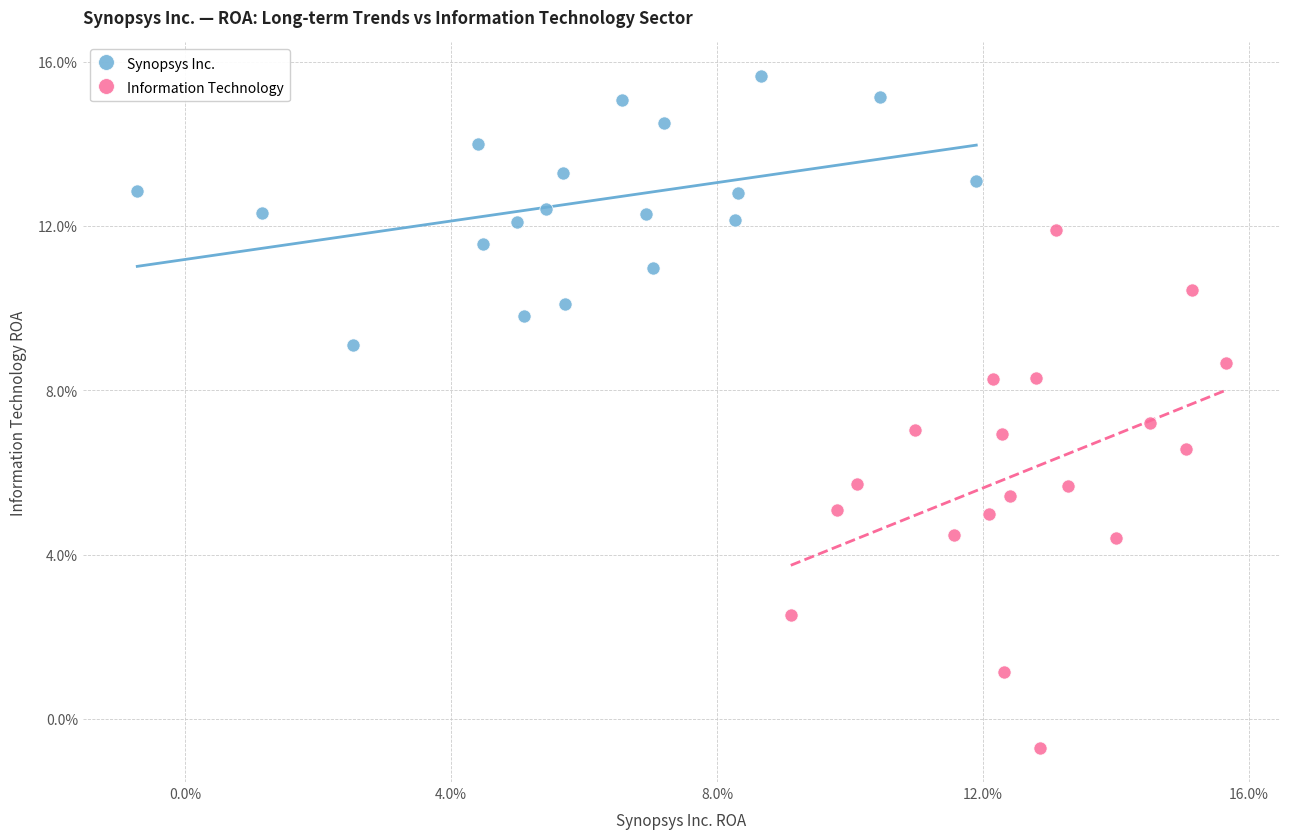

What are all the series names shown in the legend?

Synopsys Inc., Information Technology